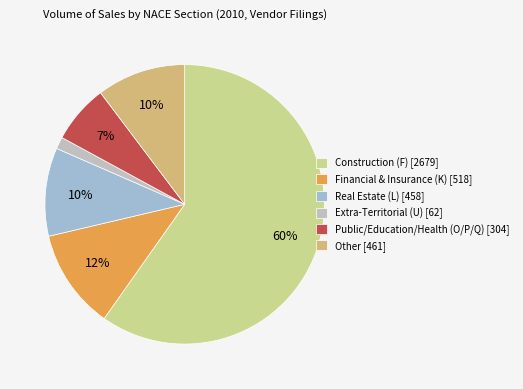

Between Construction (F) and Public/Education/Health (O/P/Q), which is larger?

Construction (F)